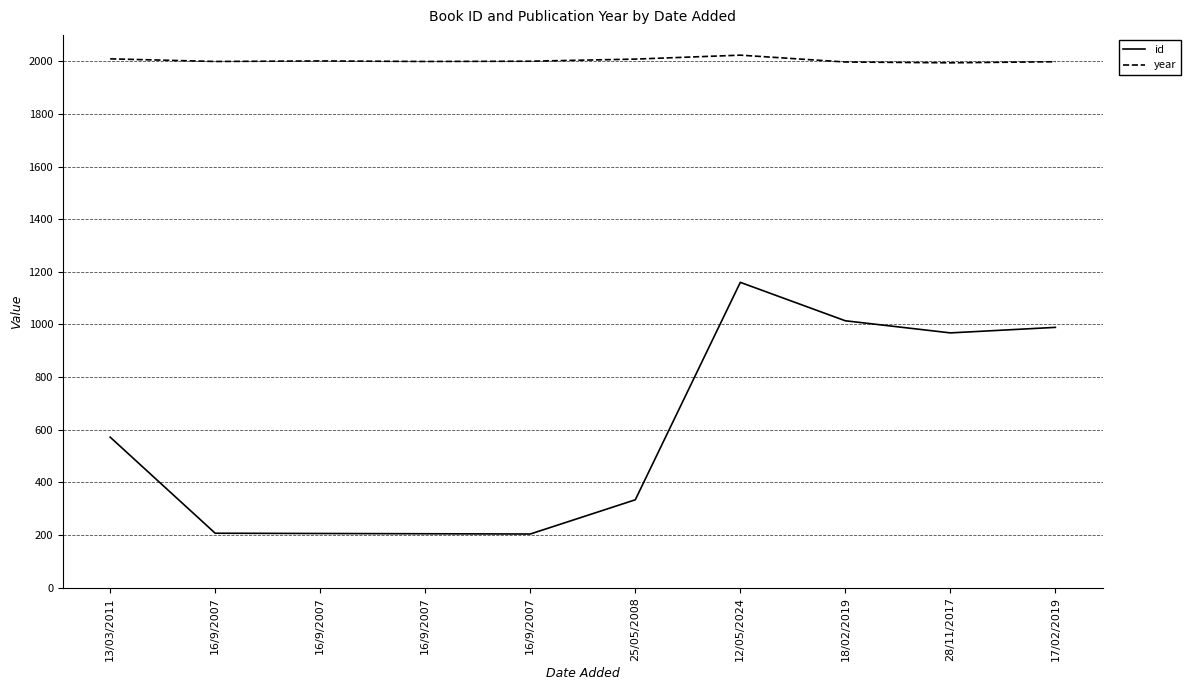

Does the chart display data point markers on the line(s)?

No